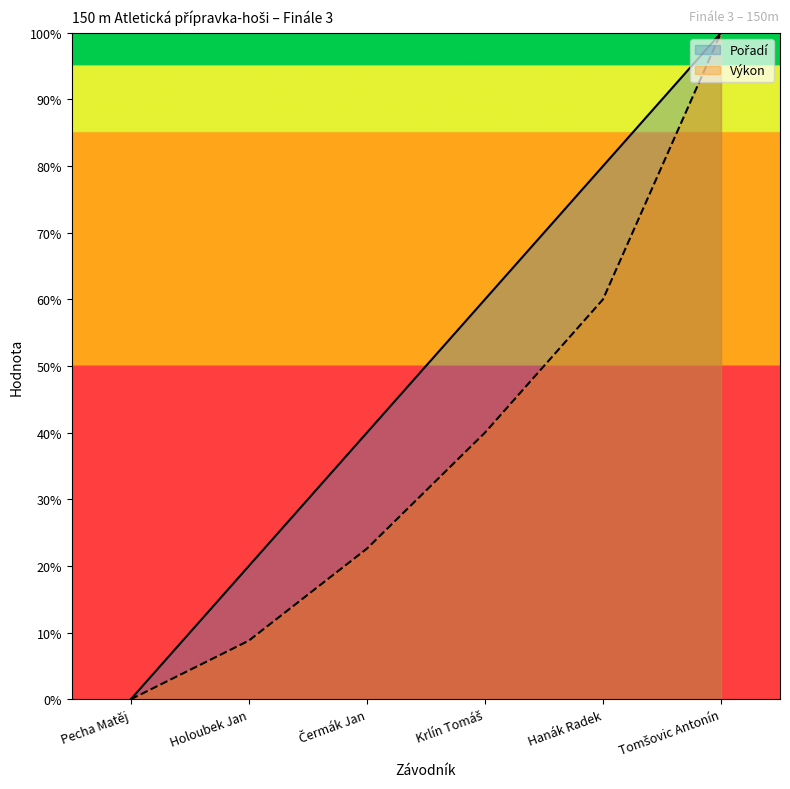

Is it true that Výkon equals 100.0 at Tomšovic Antonín?

True